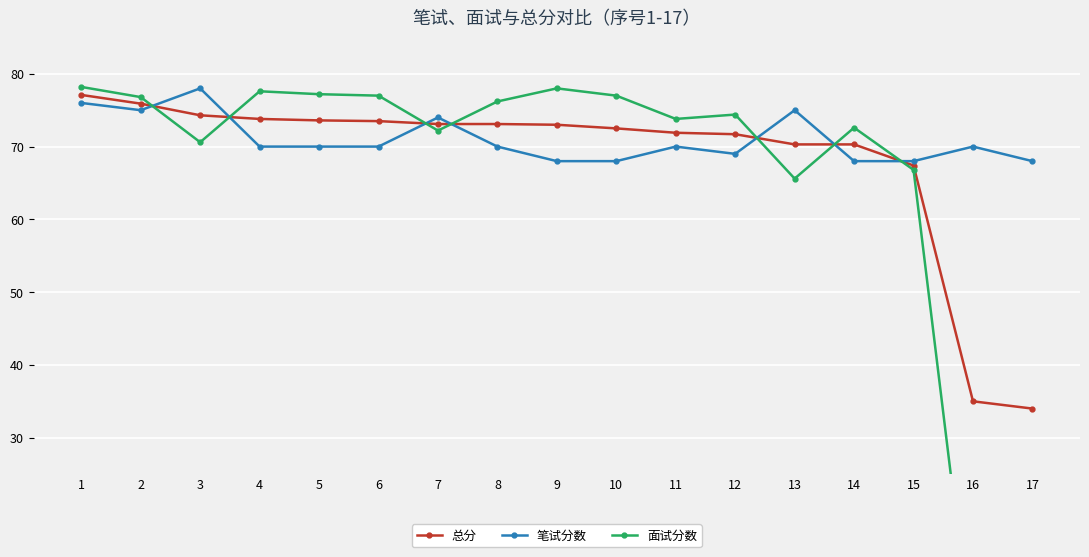

What is the difference between the 总分 values at 17 and 12?

37.7